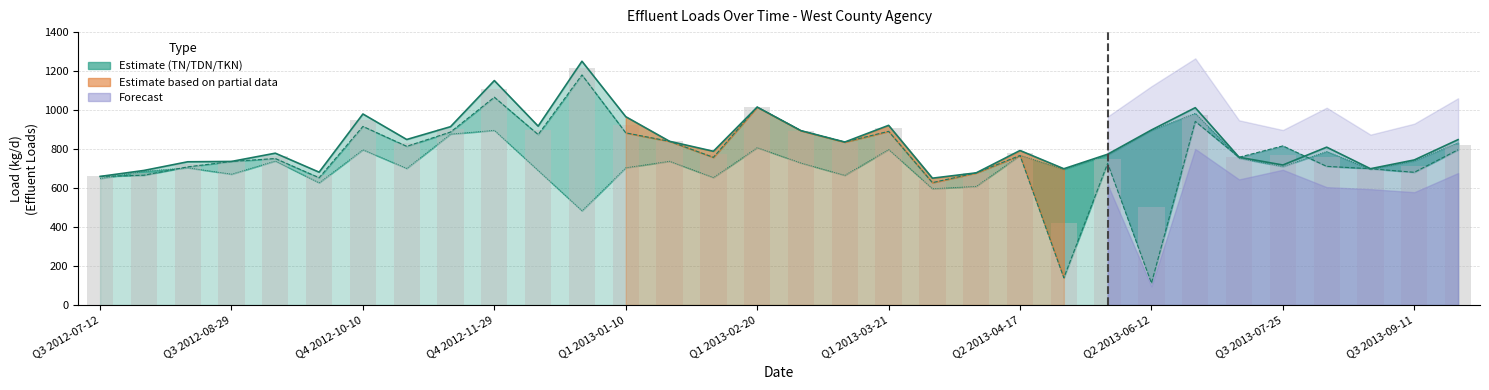

Reading left to right, list all the values displayed in this chart.

TN: 659.5	690.2	734.7	736.5	778.8	681.5	979.9	849.1	914.8	1151.4	917.6	1250.5	966.0	839.8	788.6	1015.3	894.3	836.0	921.7	650.6	678.0	792.6	699.0	773.5	897.9	1012.3	758.0	718.2	809.7	699.2	744.2	848.5
TDN: 659.5	665.7	708.6	736.5	751.4	653.0	916.2	814.0	887.4	1066.1	874.5	1180.3	883.1	839.8	757.5	1015.3	894.3	836.0	891.0	627.7	678.0	767.0	139.6	726.8	112.5	942.0	758.0	816.2	711.3	699.2	680.8	796.4
TKN: 648.6	685.8	704.2	671.3	738.9	627.0	796.6	700.8	877.0	896.2	690.1	483.5	704.3	737.6	654.1	807.3	728.5	665.3	798.0	596.6	608.8	767.7	696.3	769.6	896.3	983.3	753.6	710.3	787.4	696.0	739.6	832.2